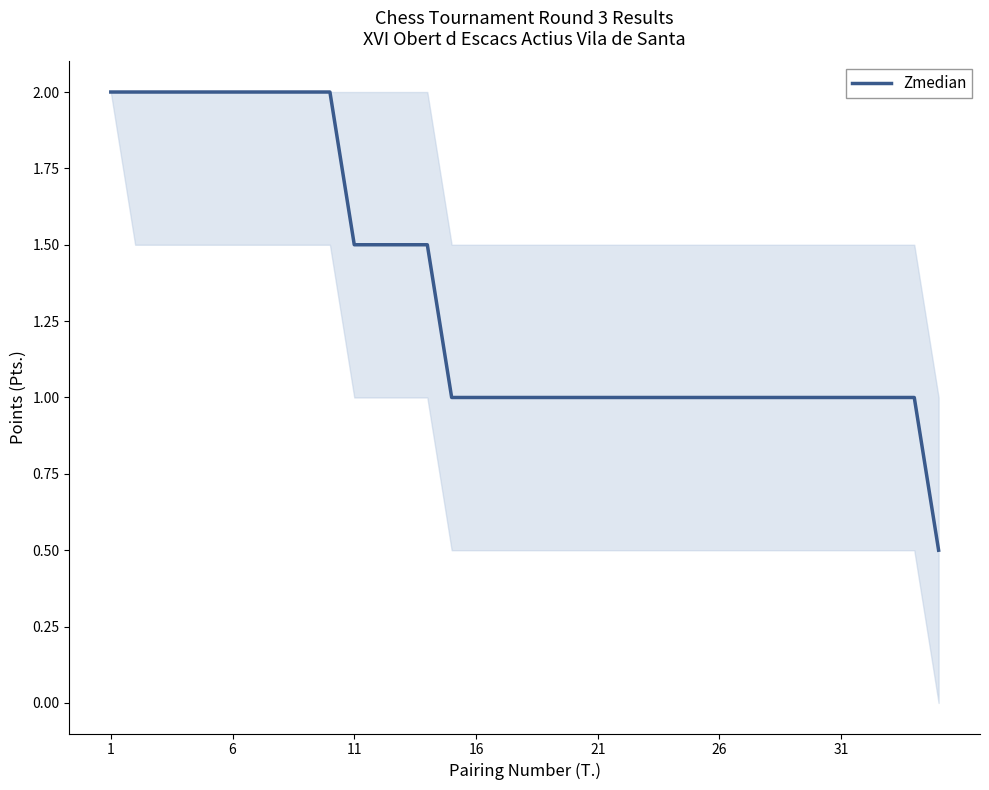

What is the difference between the maximum and minimum values?

1.5